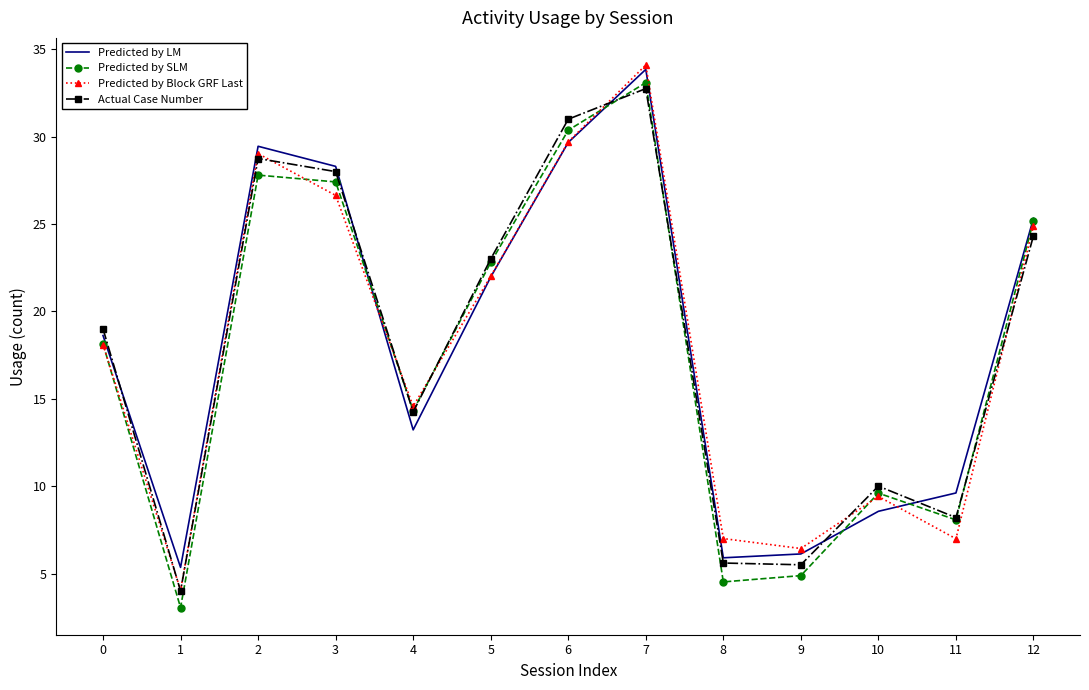

The Predicted by LM series shows 5.9 at 8. True or false?

True